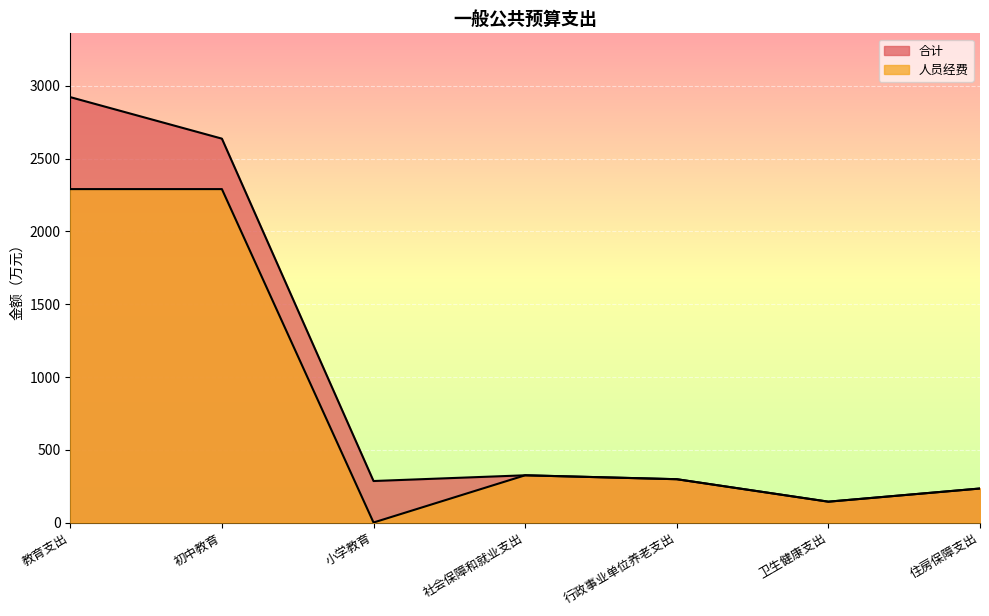

At which label does 合计 reach its minimum?

卫生健康支出